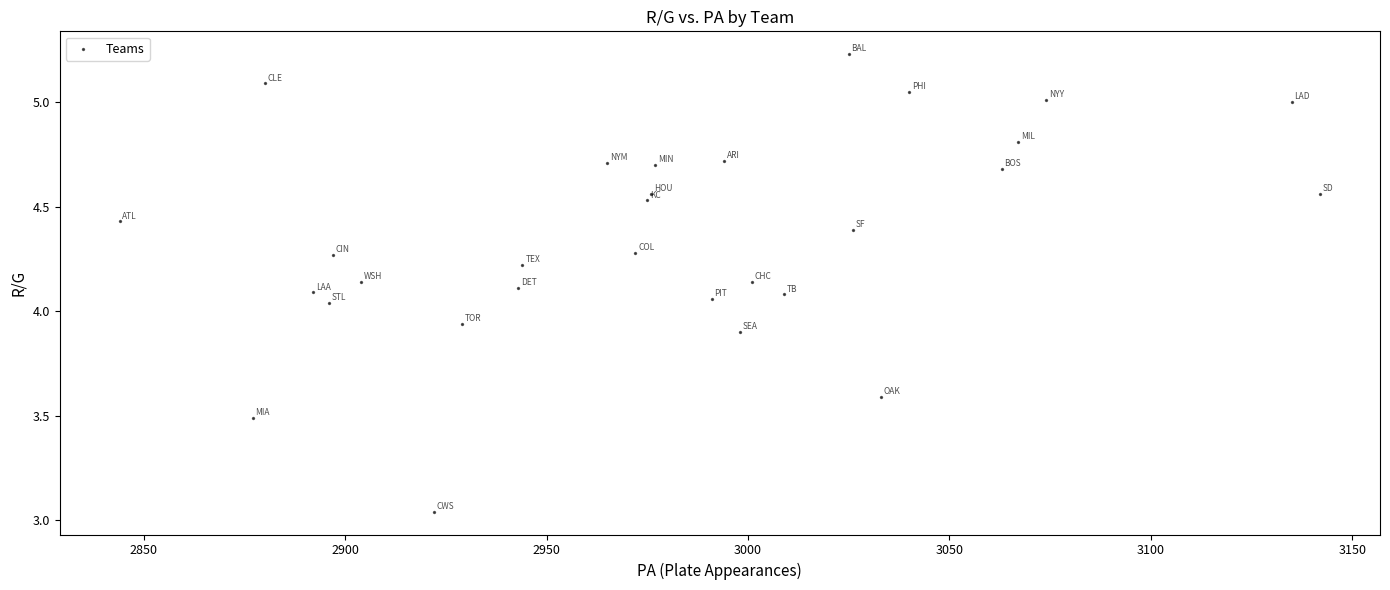

What is the range of Y values (max minus min)?

2.2